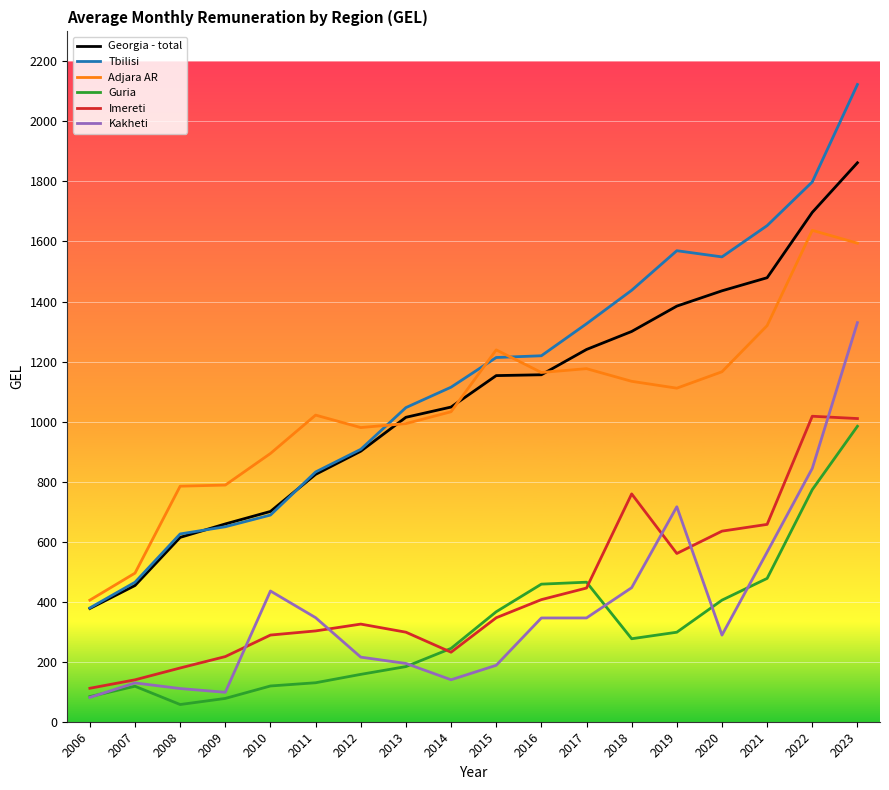

At which category is the sum across all series the highest?

2023